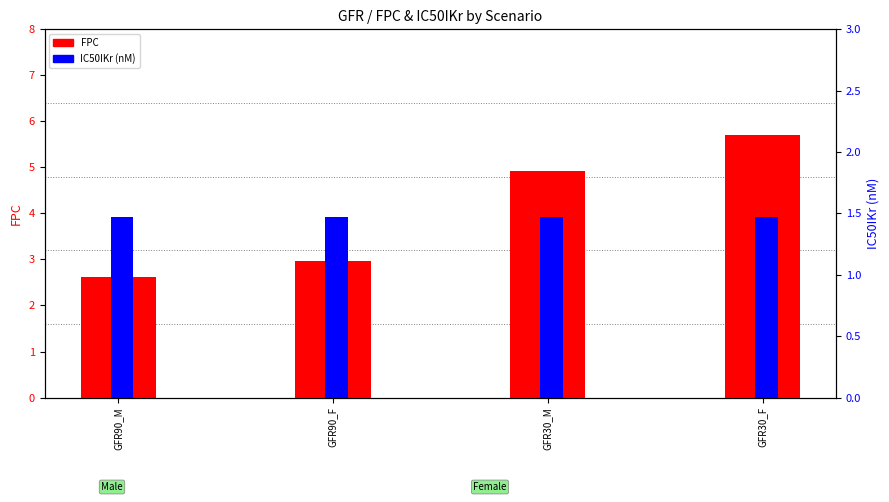

What is the highest value of the FPC series?

5.7